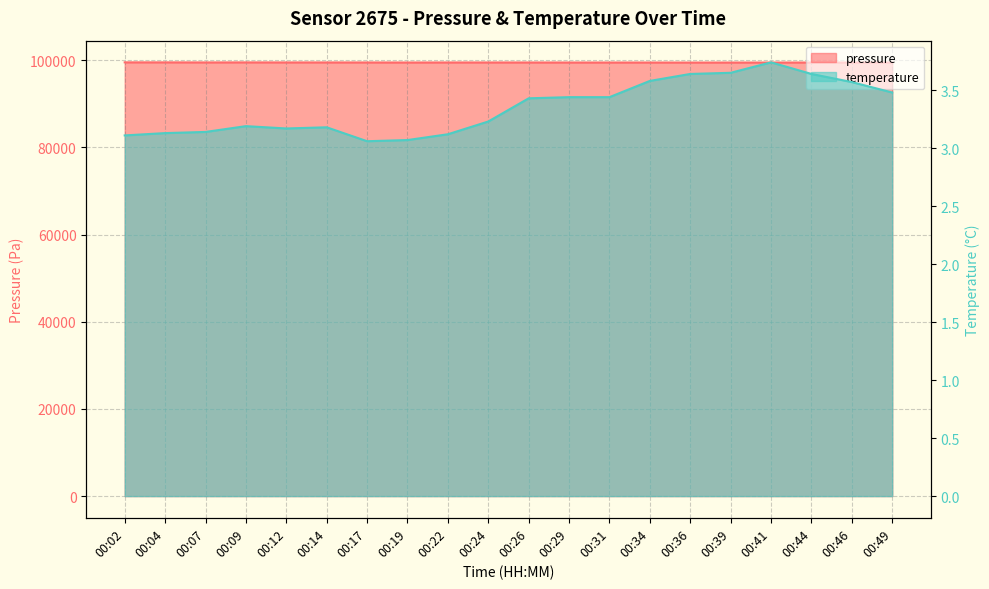

True or false: temperature has more than 0 interior local peaks.

True